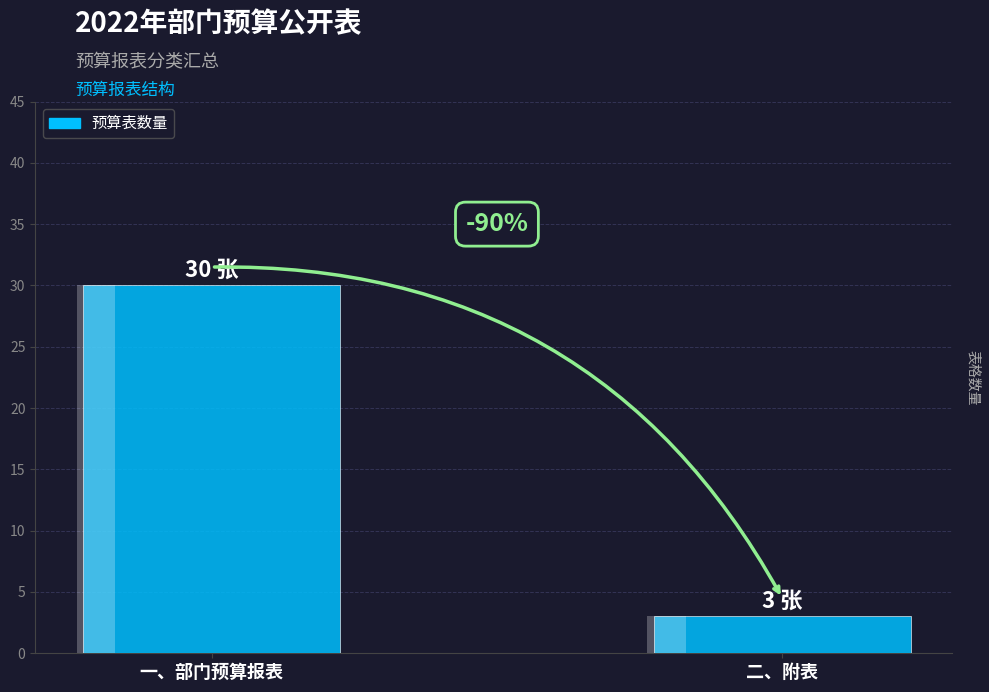

What is the value of the 1st bar from the left?

30